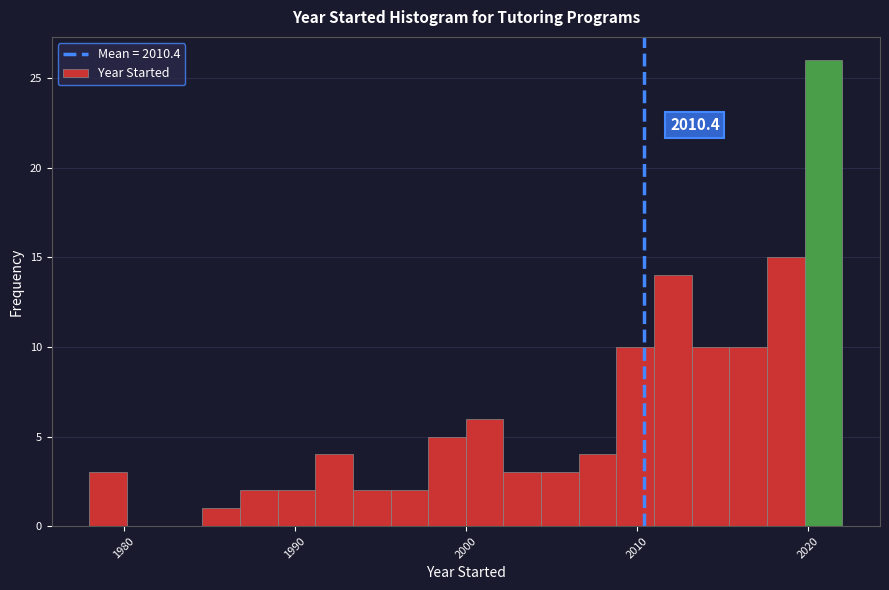

Around what value on the x-axis is the tallest bar? Give the approximate position of its centre, as read against the axis.

2021